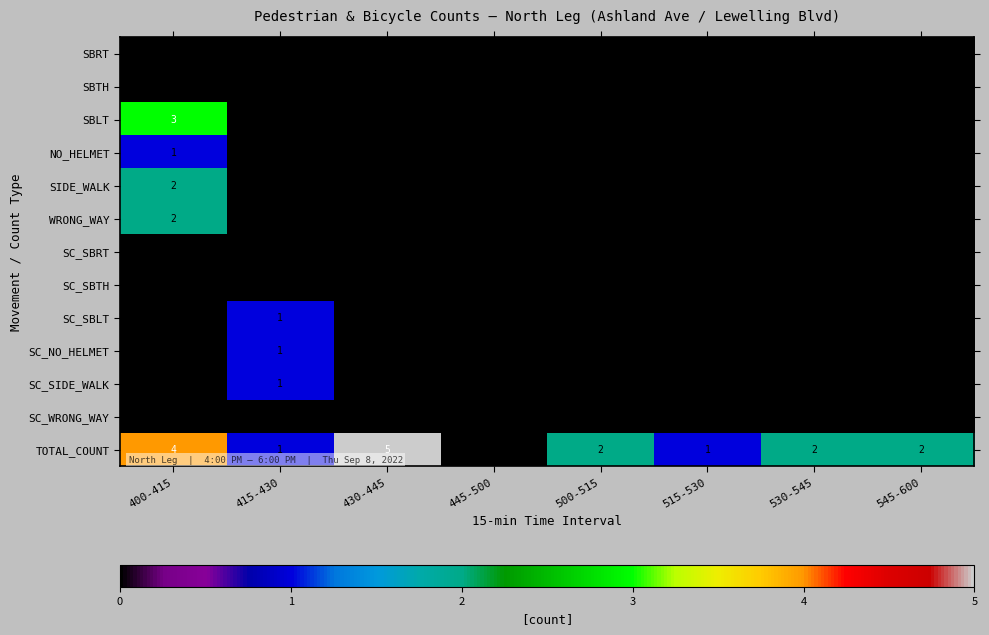

Which series has the largest range (max minus min)?

TOTAL_COUNT